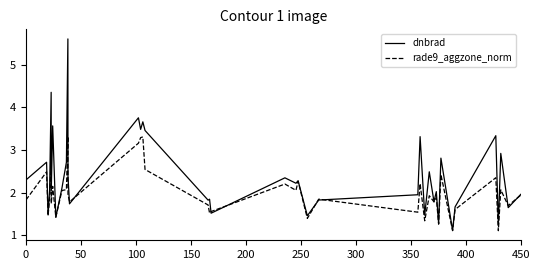

What is the minimum value shown in the chart?

1.1